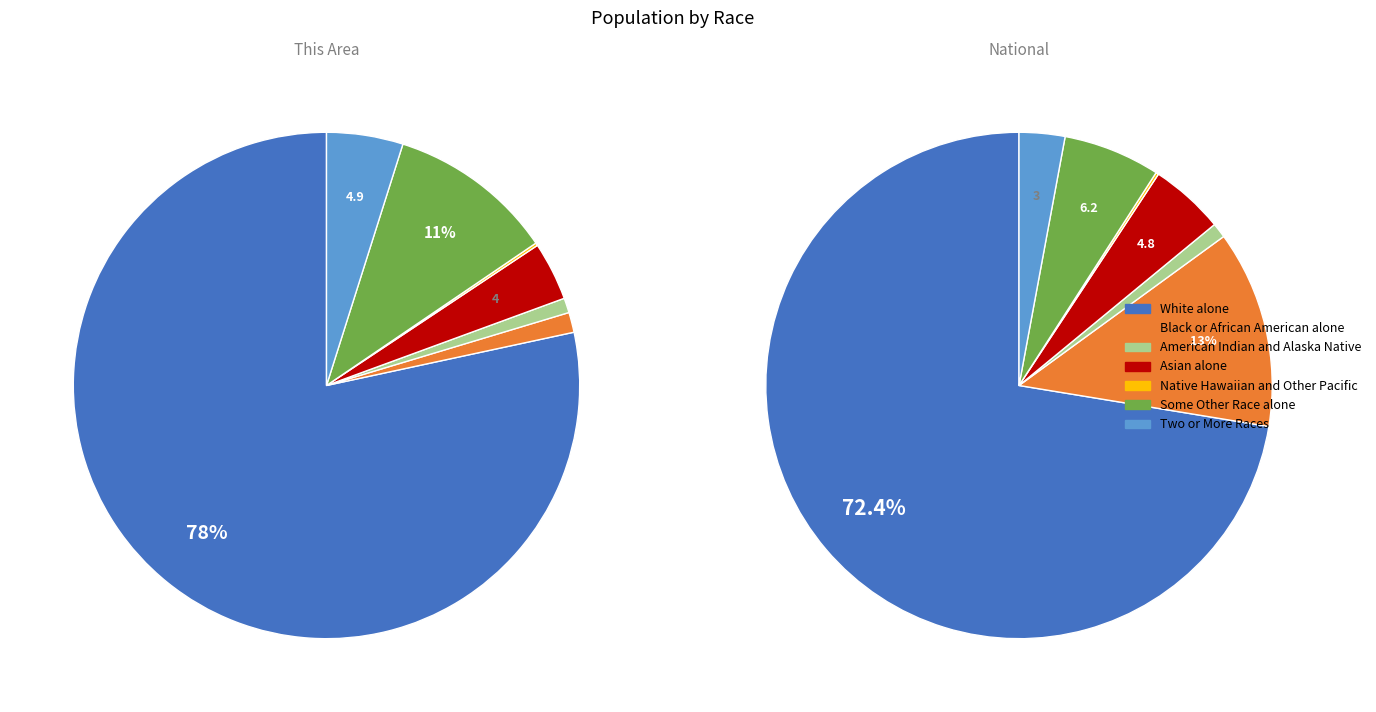

Which slice represents more than half of the pie?

White alone